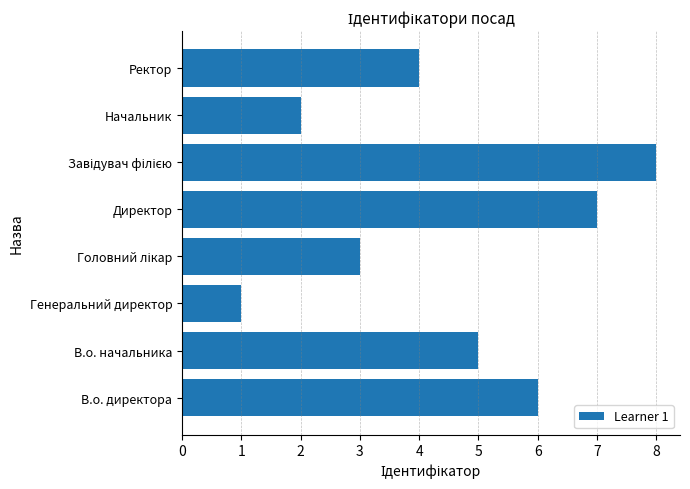

What is the change in value from Директор to Ректор?

-3